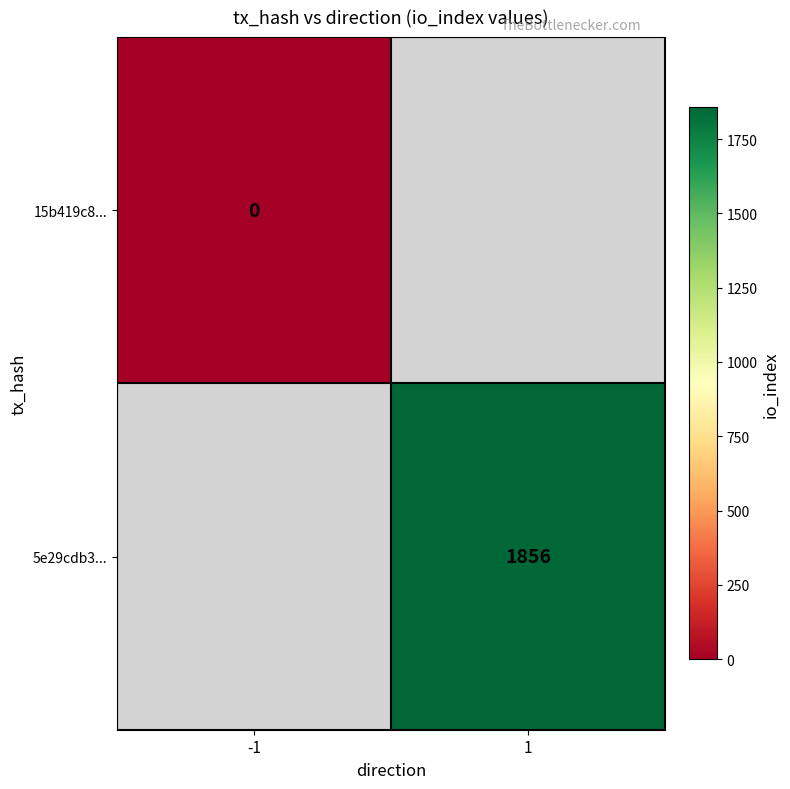

Which label corresponds to the smallest value in the chart?

-1